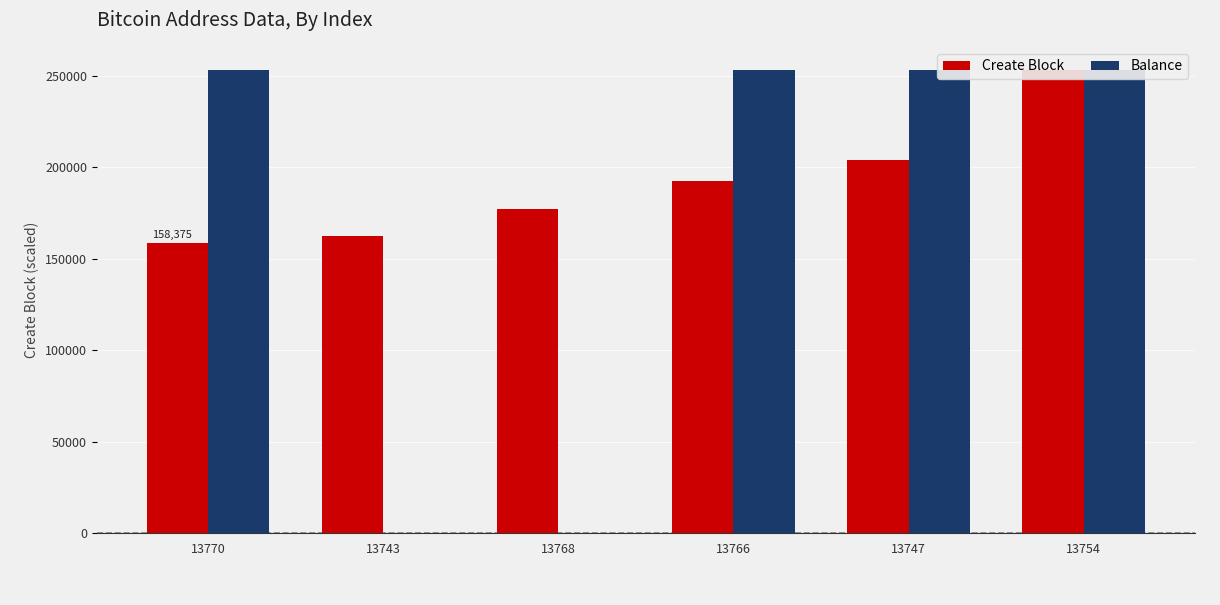

What is the value of the Create Block bar at the 2nd from the left?

162190.0